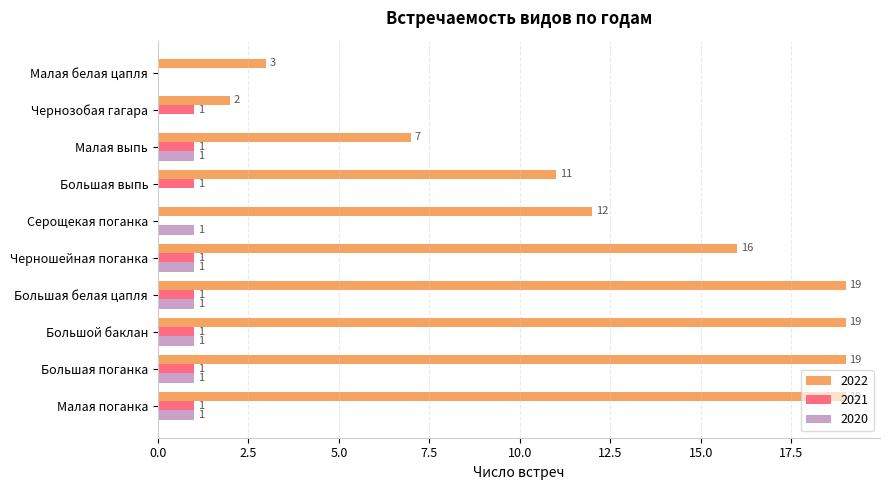

How many data points does each series have?

10